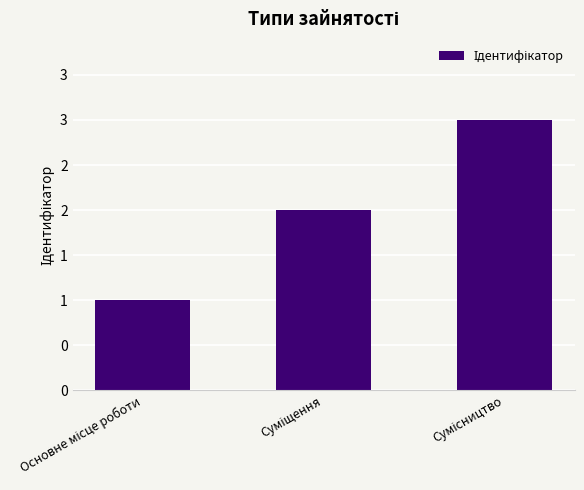

Are the bars horizontal?

No